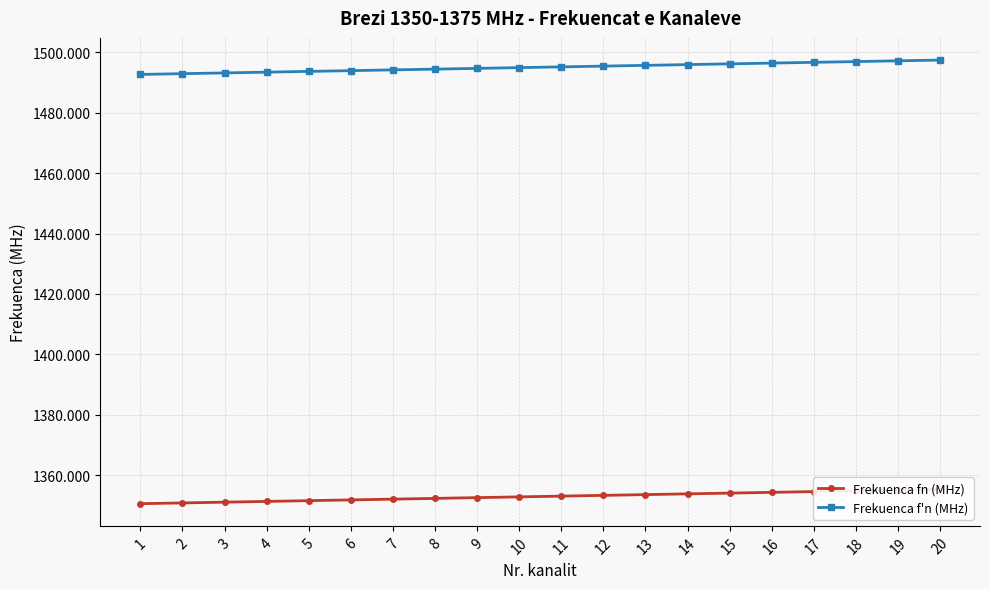

True or false: Frekuenca fn (MHz) and Frekuenca f'n (MHz) cross at least once.

False